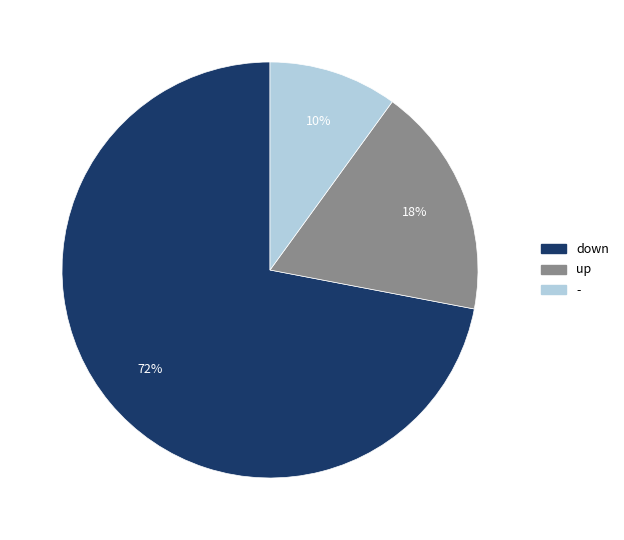

Which category has the biggest portion of the pie?

down